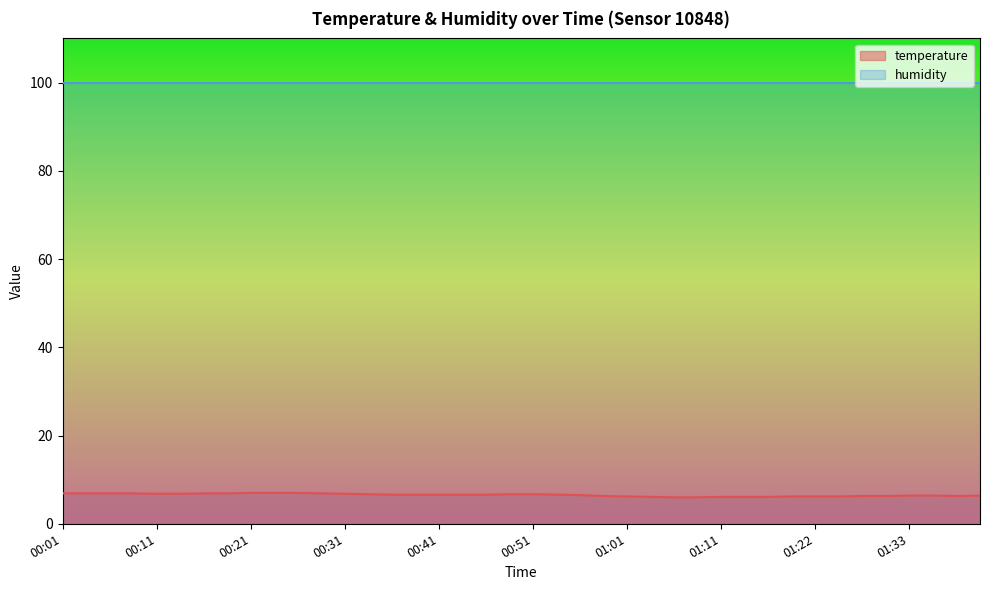

Reading left to right, extract all data points from this chart.

6.9	6.9	6.9	6.9	6.8	6.8	6.9	6.9	7.0	7.0	7.0	6.9	6.8	6.7	6.6	6.6	6.6	6.6	6.6	6.7	6.7	6.6	6.5	6.3	6.2	6.1	6.0	6.0	6.1	6.1	6.1	6.2	6.2	6.2	6.3	6.3	6.4	6.4	6.3	6.4